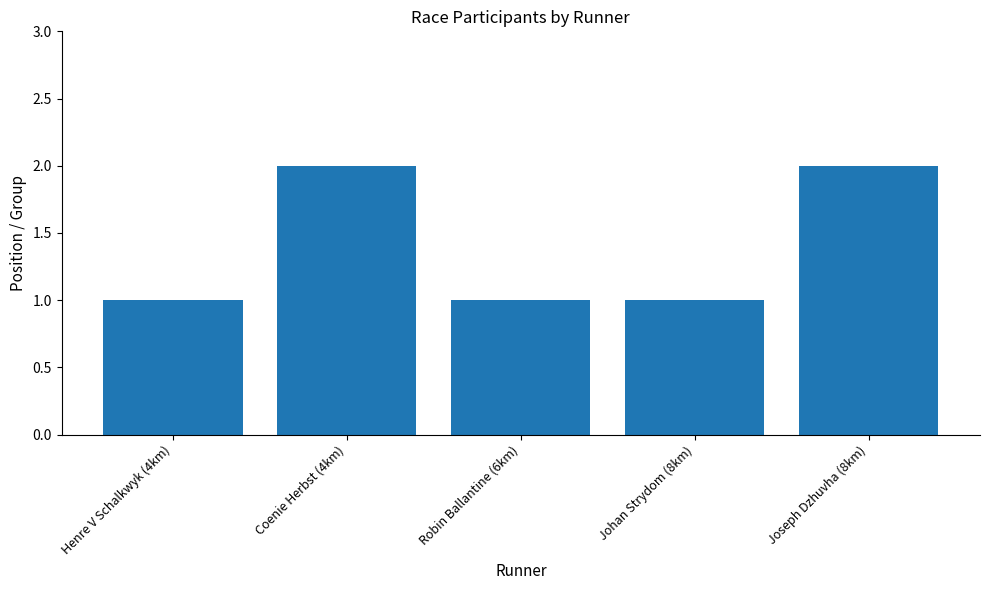

Approximately how many times larger is the value at Henre V Schalkwyk (4km) compared to Johan Strydom (8km)?

1.0